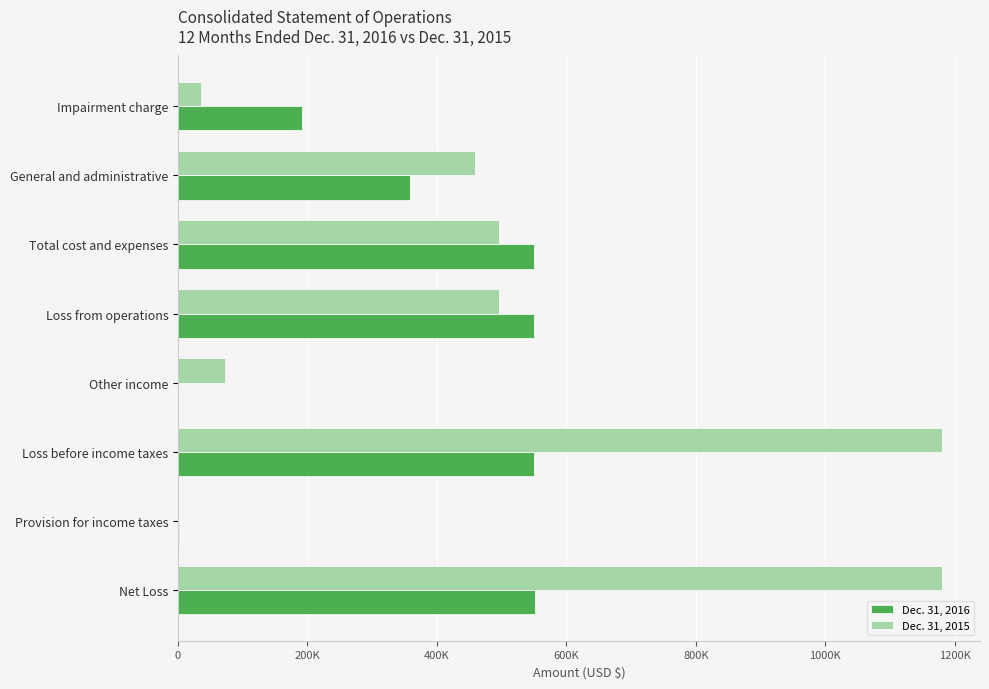

Which series has the widest spread of values?

Dec. 31, 2015